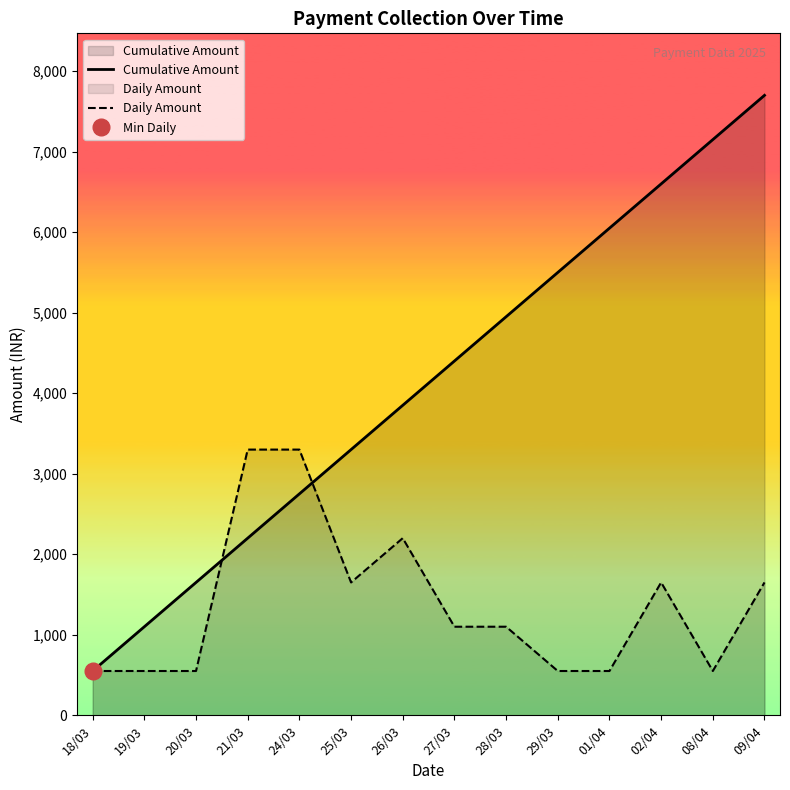

Between 09/04 and 20/03, which is larger?

09/04